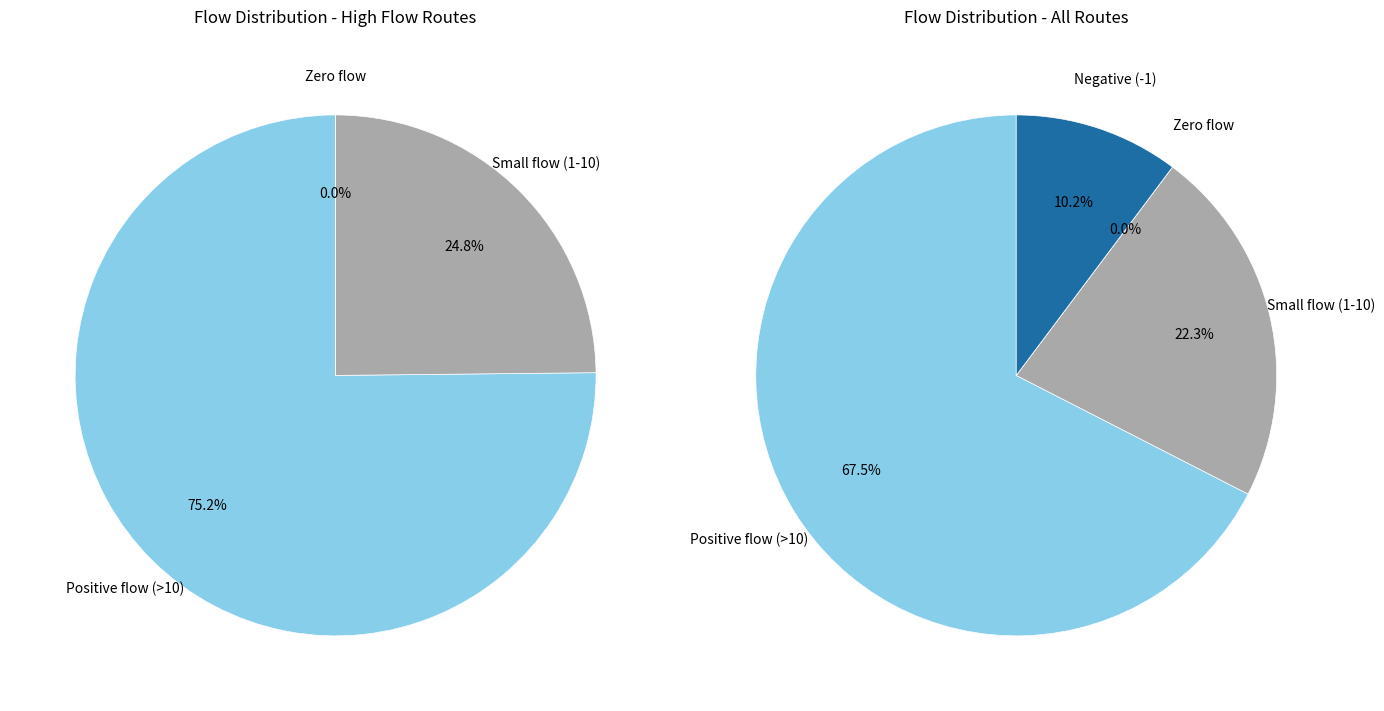

Between 0 and 1, which series saw the biggest shift?

positive_flow